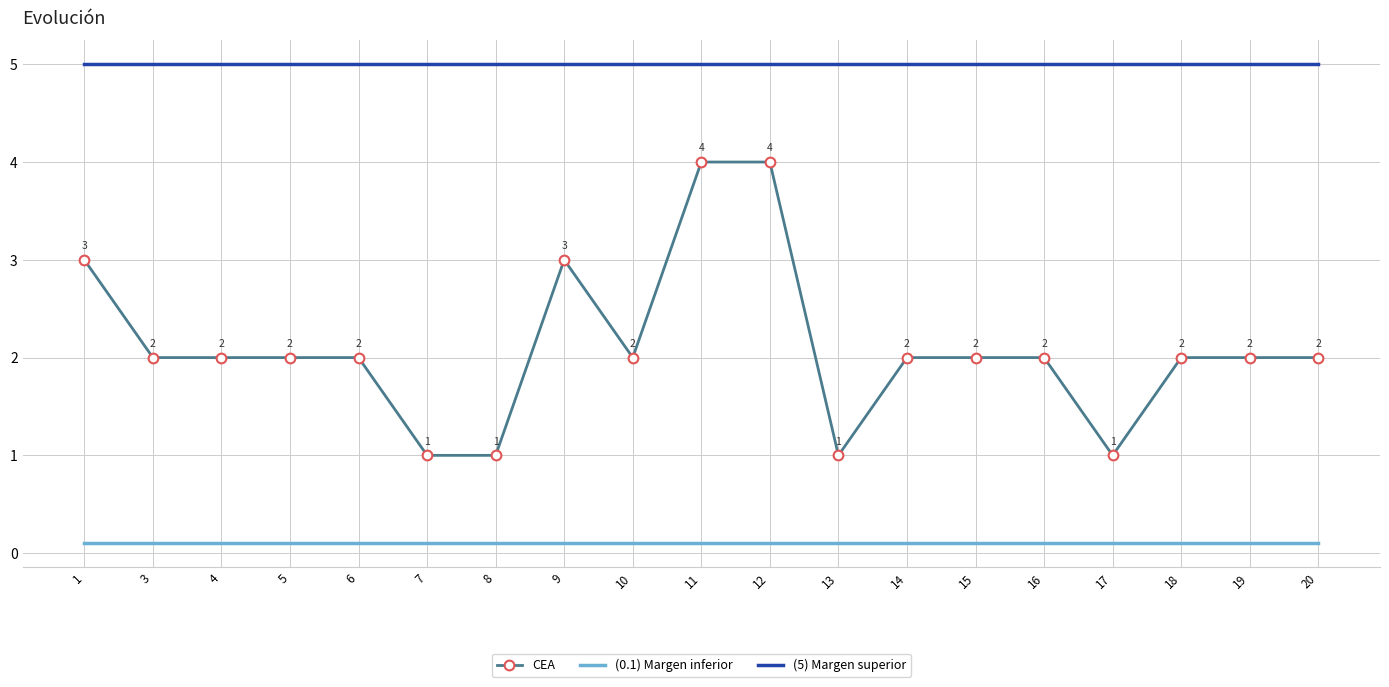

What is the approximate value of (5) Margen superior at 11?

5.0